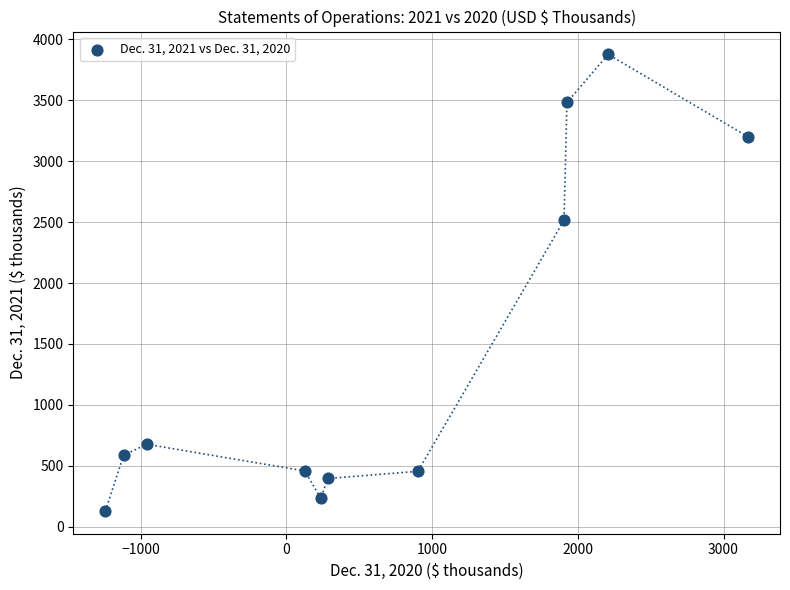

What Y value in the scatter plot is closest to 2003?

2515